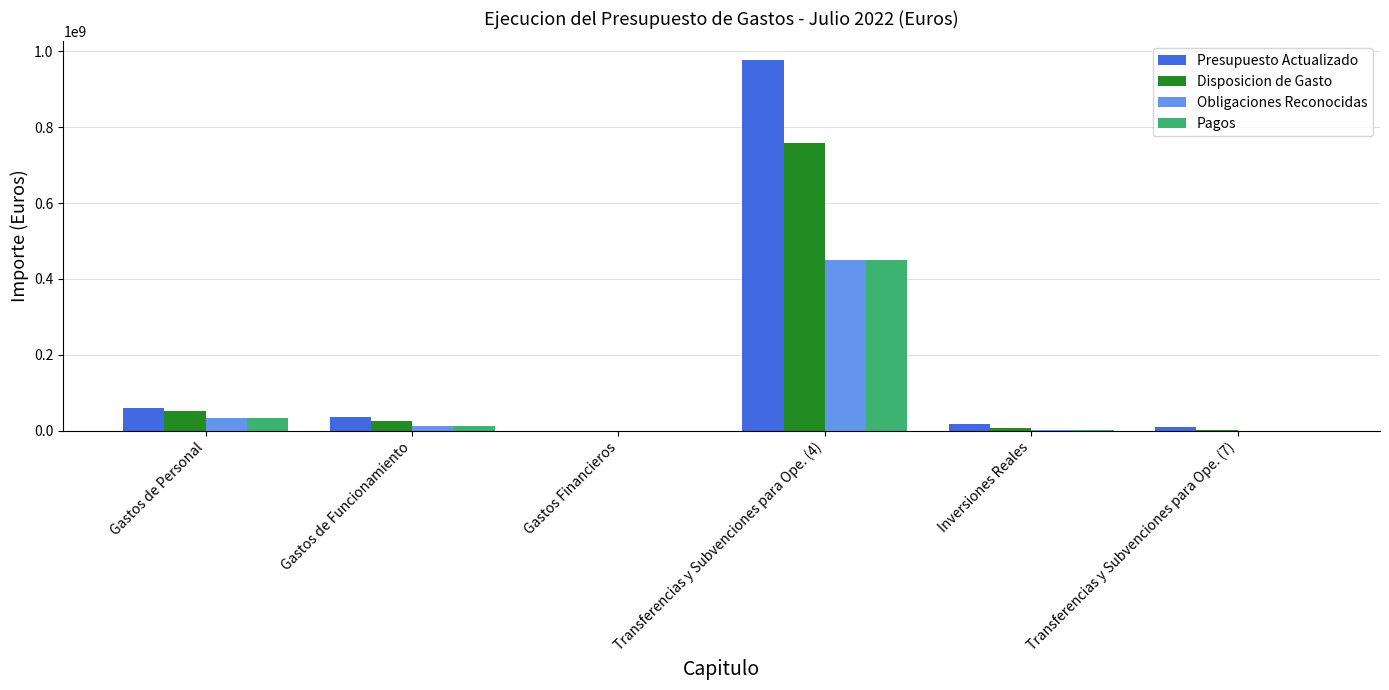

How many series are shown in this chart?

4